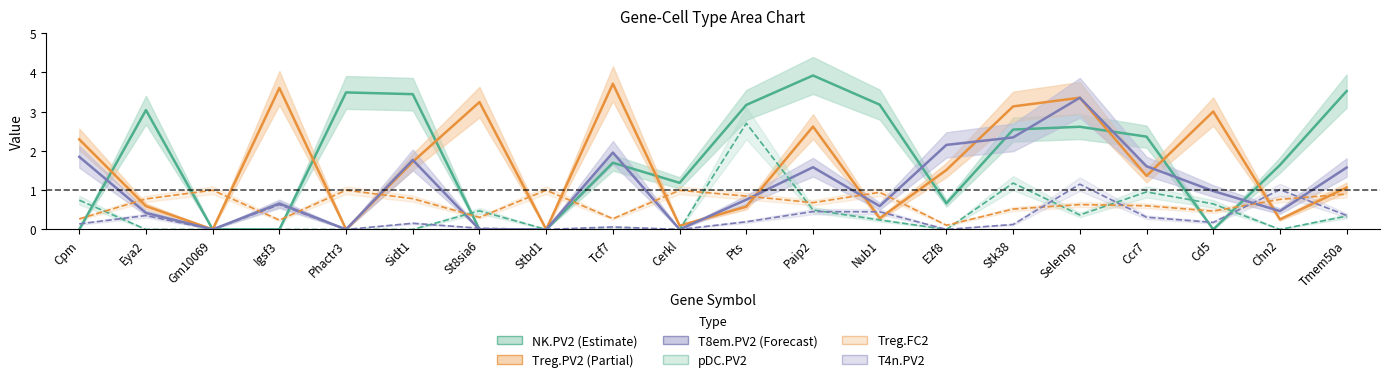

How many lines are shown in the chart?

6